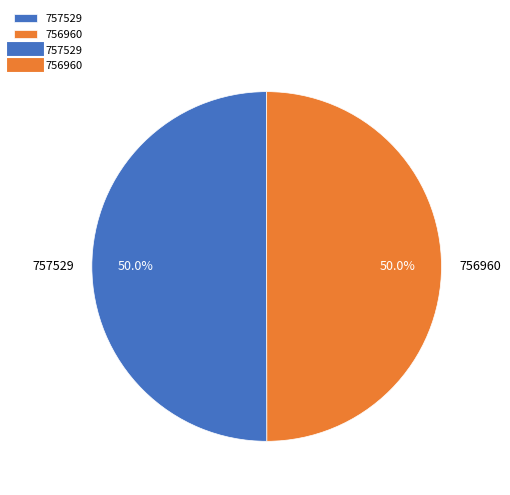

To the nearest percent, what portion does 757529 represent?

50%